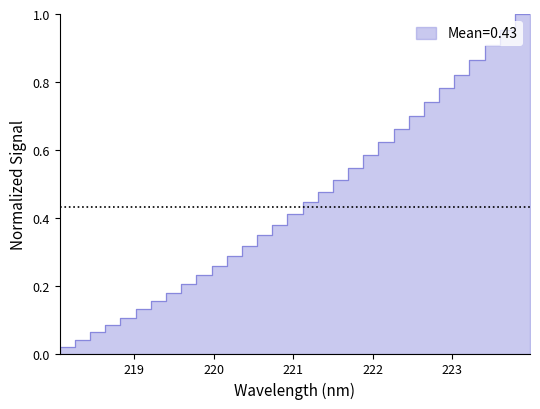

How many positive values are there?

31